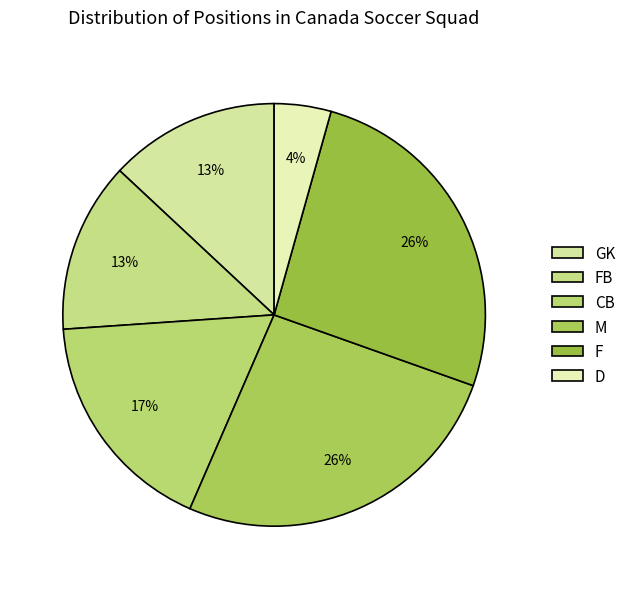

Is there a majority slice in this chart?

No